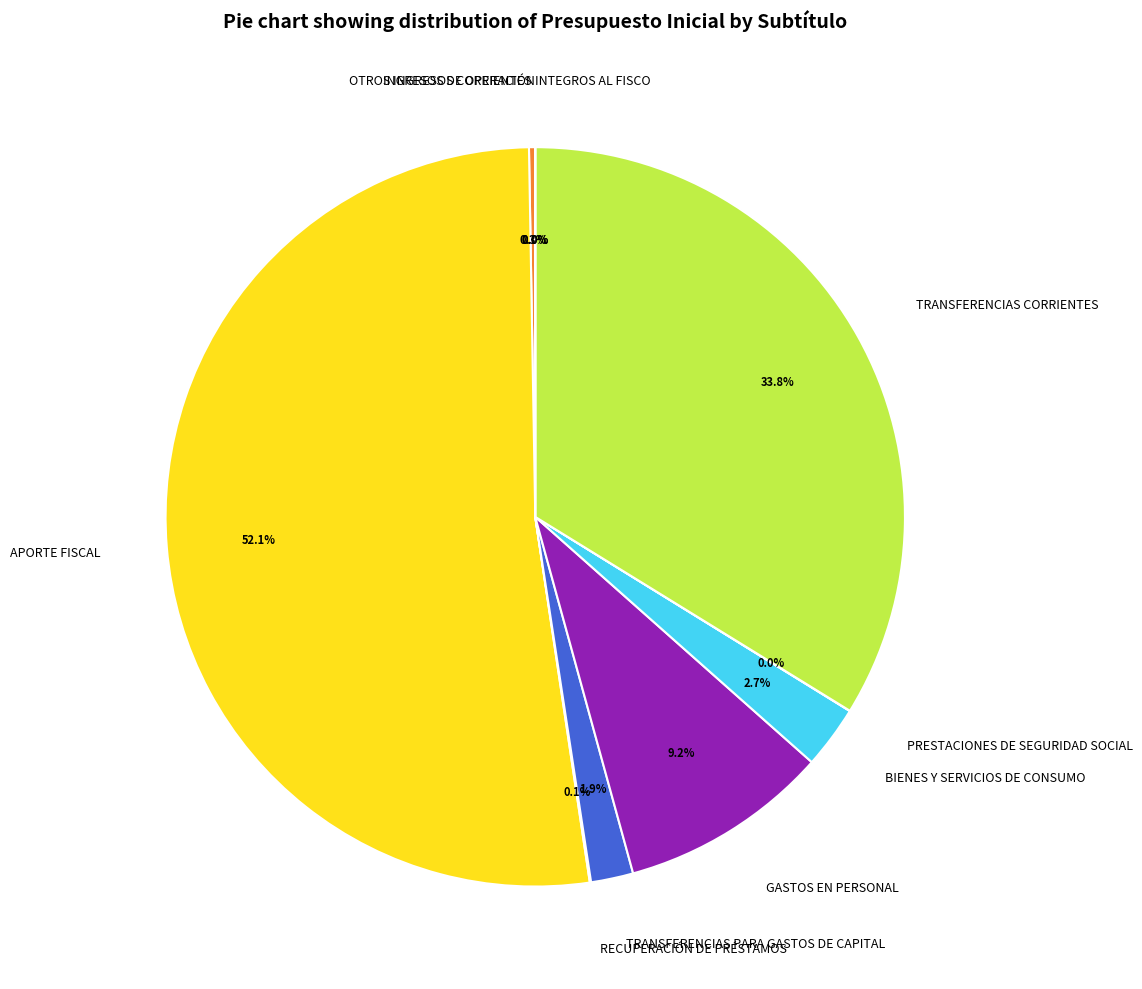

Which category accounts for the majority?

APORTE FISCAL